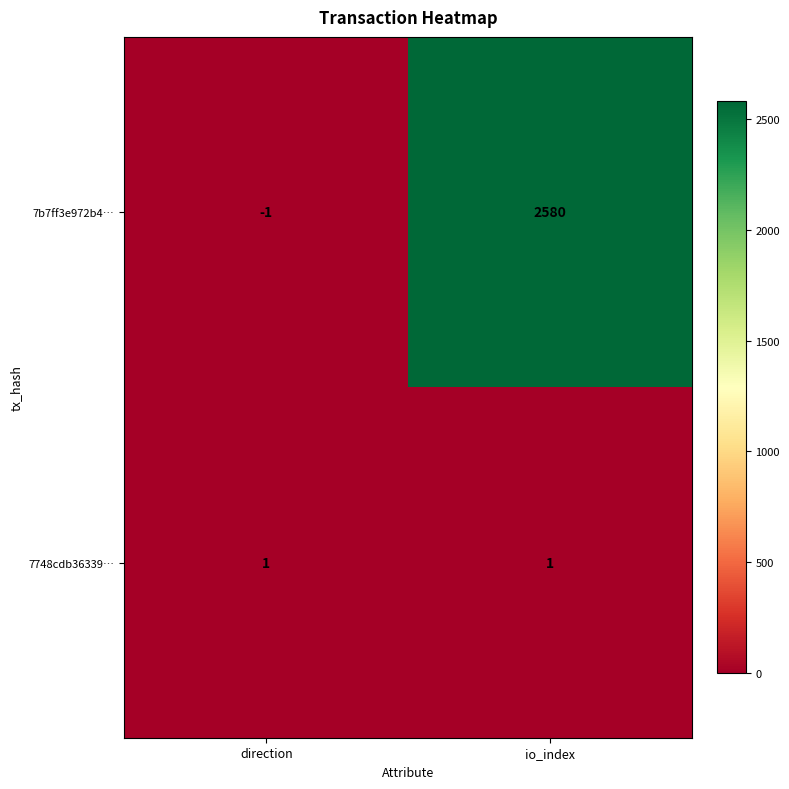

Which series has the largest total across all categories?

7b7ff3e972b4…